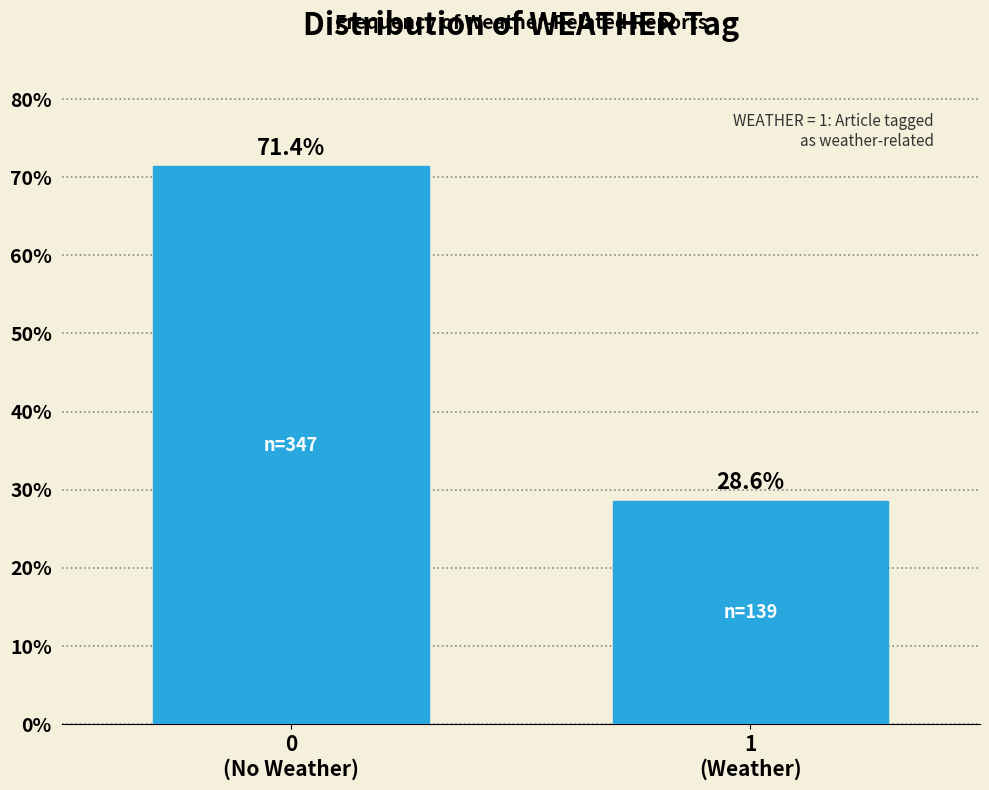

Reading right to left, list all the values displayed in this chart.

28.6	71.4